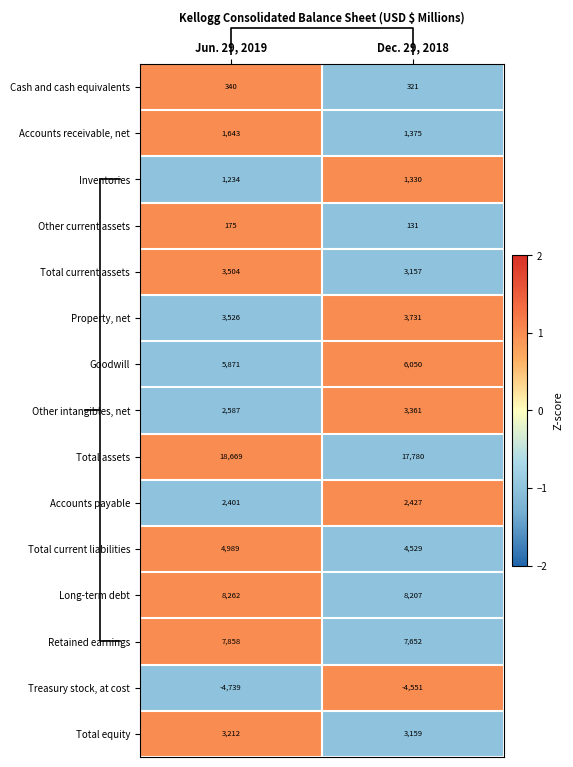

At how many categories does at least one series exceed 0?

2